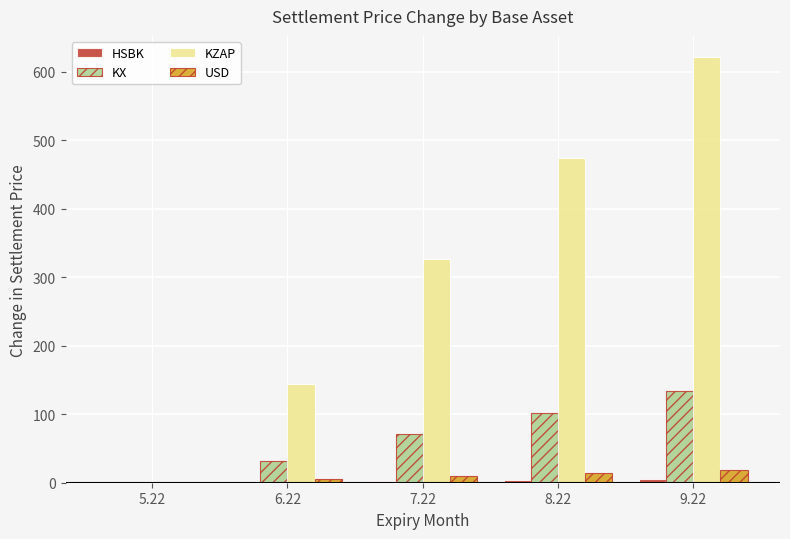

What is the spread (max minus min) of values at 9.22?

616.0